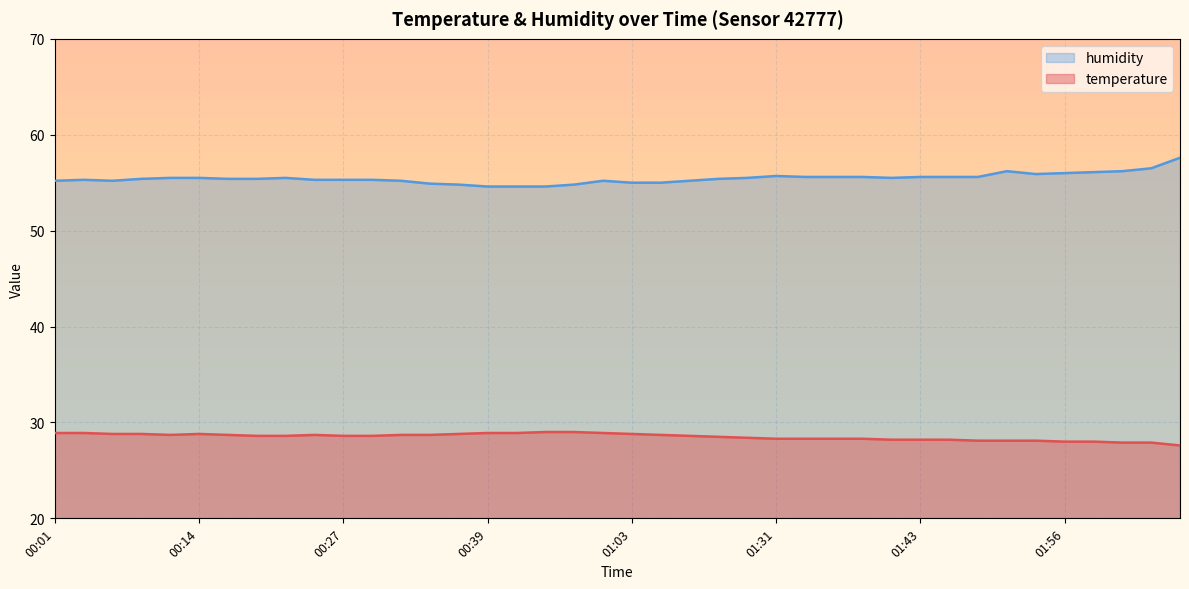

What is the difference between the second highest and second lowest values in the temperature series?

1.1